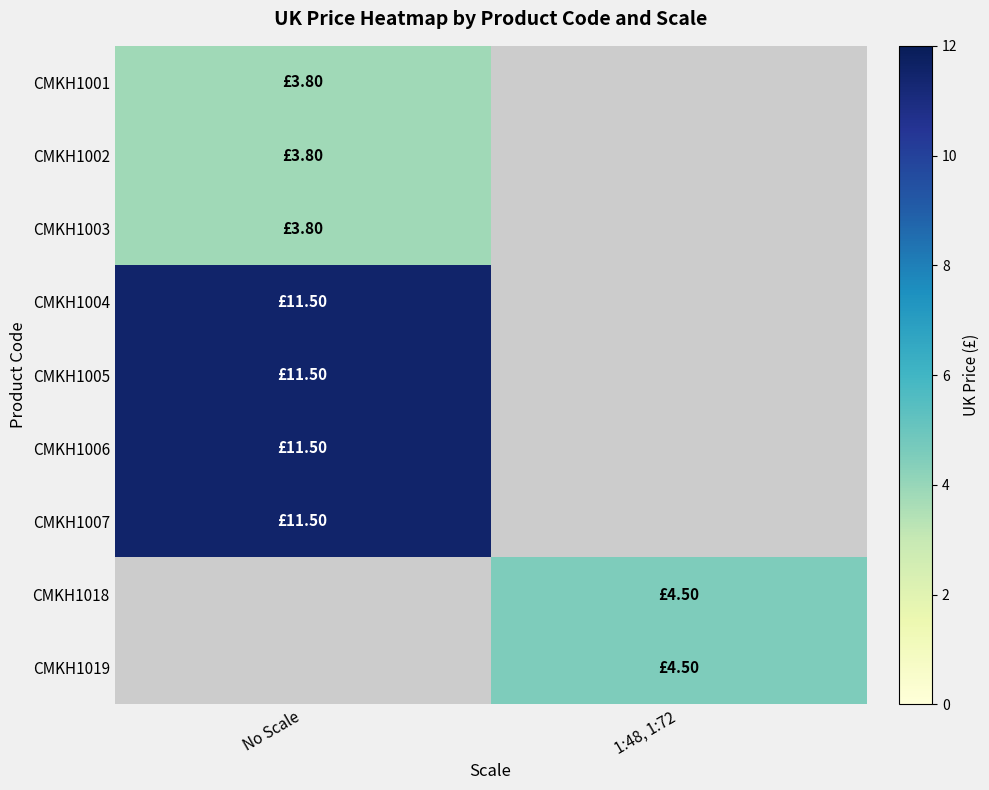

What value does the CMKH1006 series have at No Scale?

11.5